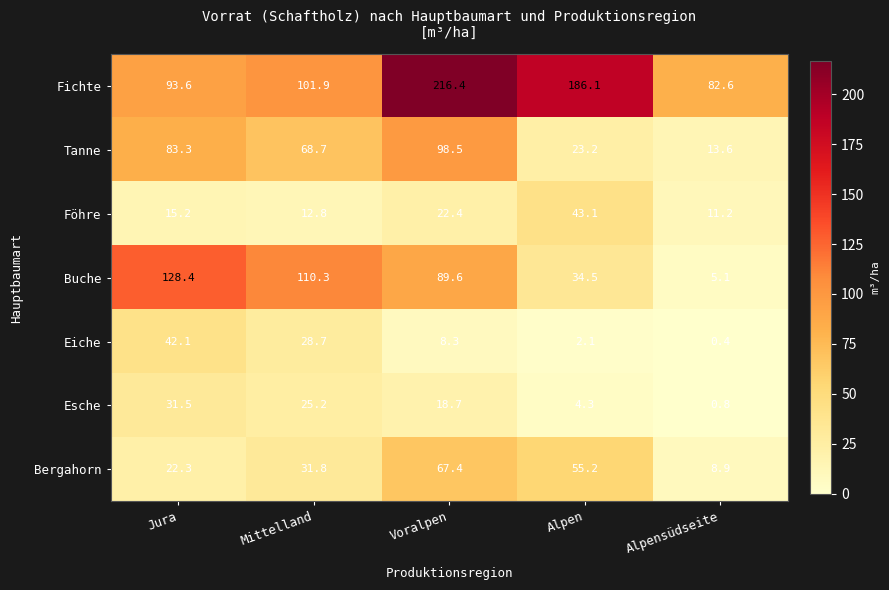

The value of Bergahorn at Mittelland is 17.9. True or false?

False